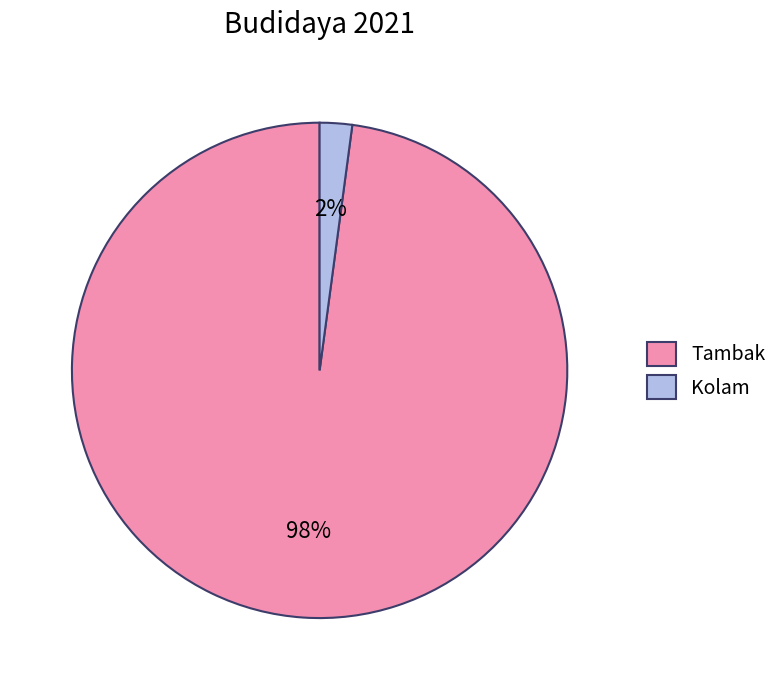

To the nearest percent, what is the average slice percentage?

50%